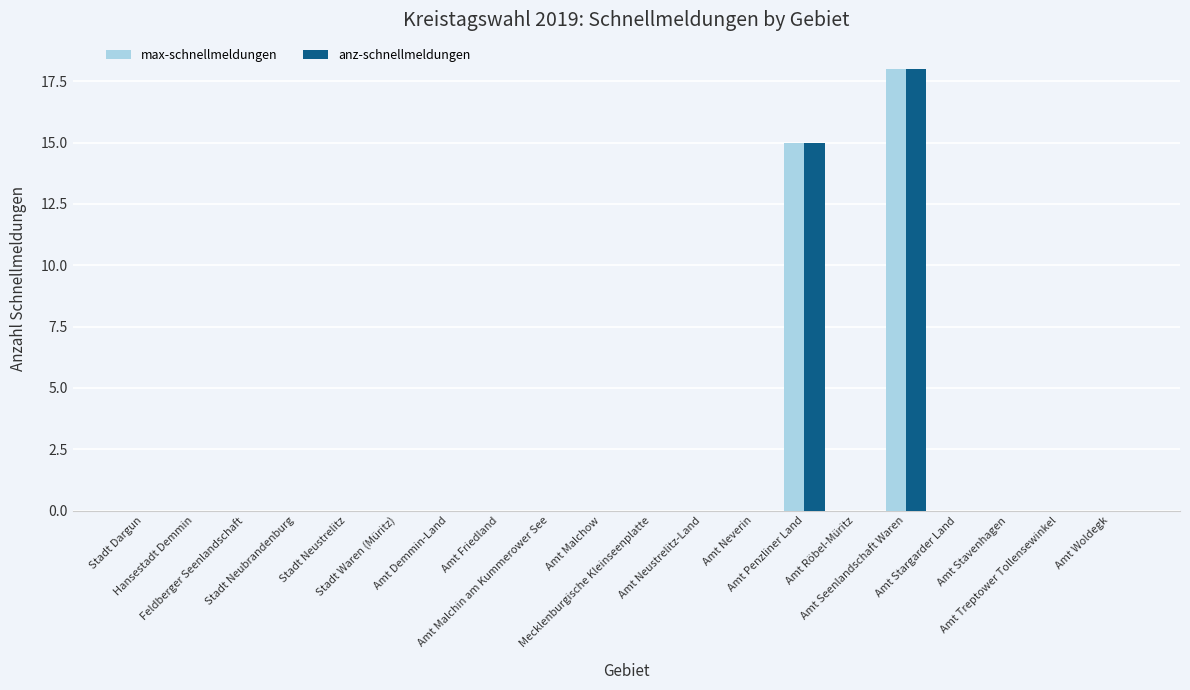

Are the bars grouped side by side (vs. stacked)?

Yes